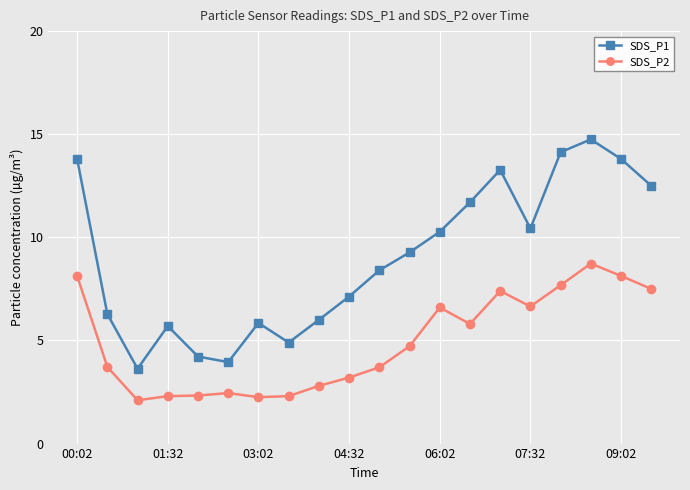

True or false: SDS_P1 and SDS_P2 cross at least once.

False